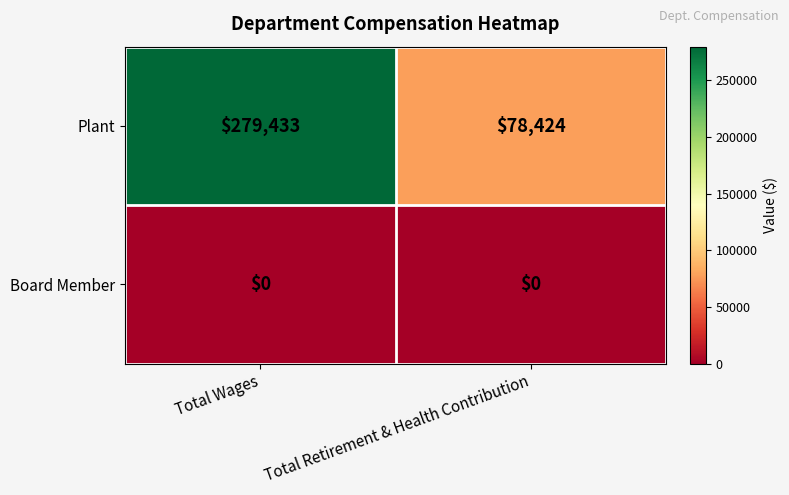

What is the difference between the Plant values at Total Wages and Total Retirement & Health Contribution?

201009